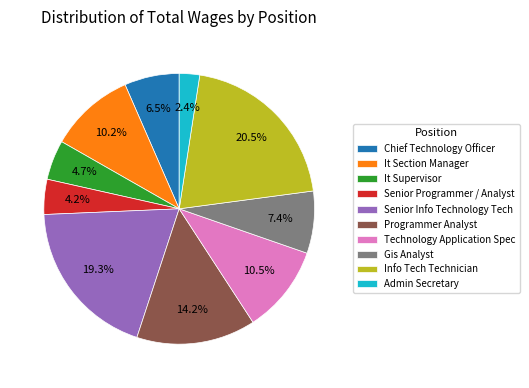

Does any single category account for the majority?

No